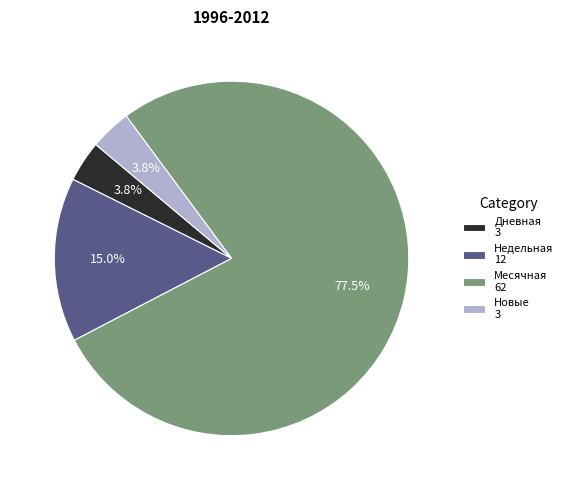

Does any single category account for the majority?

Yes